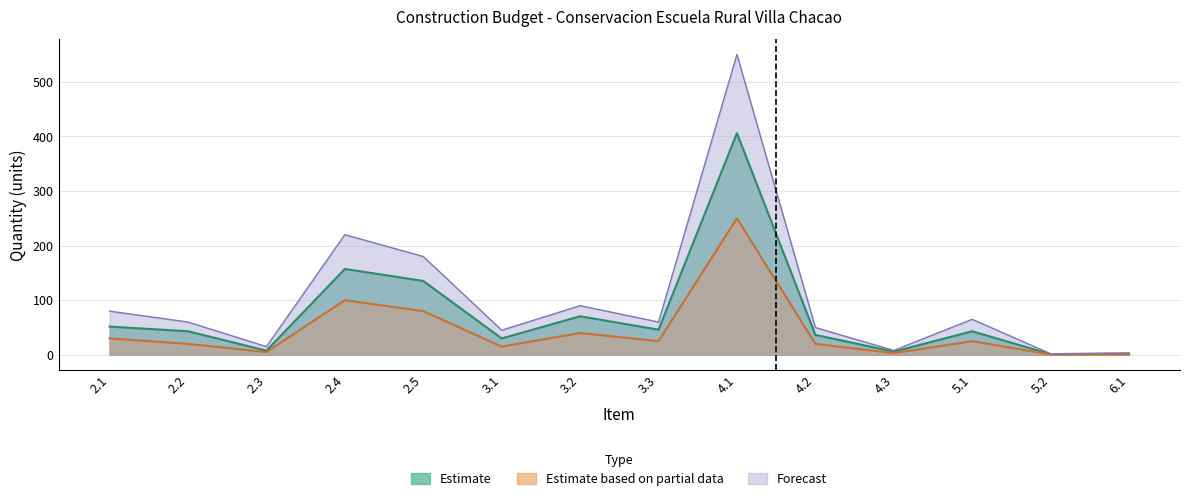

The Estimate series shows 157.2 at 2.4. True or false?

True